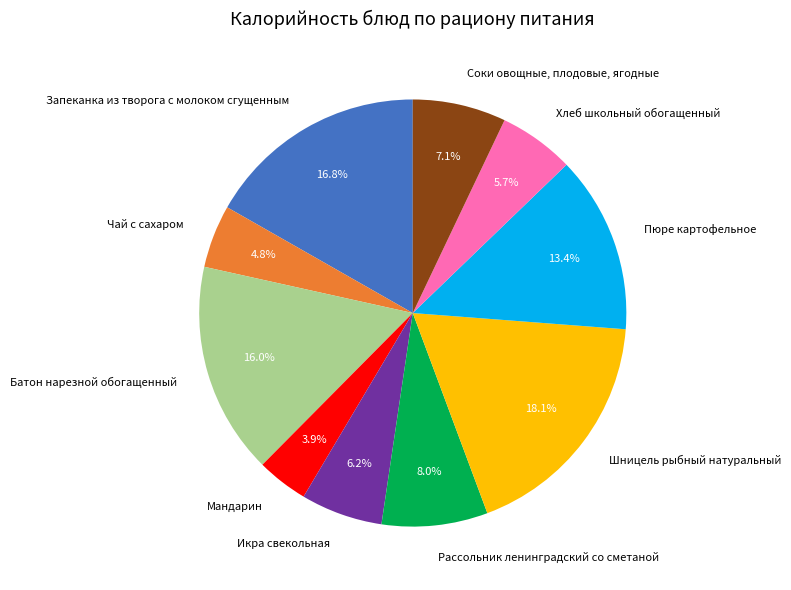

Is there a majority slice in this chart?

No